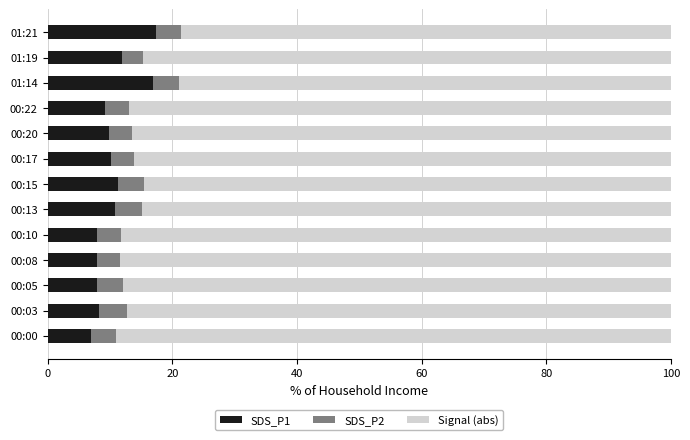

What is the minimum value for SDS_P1?

7.0